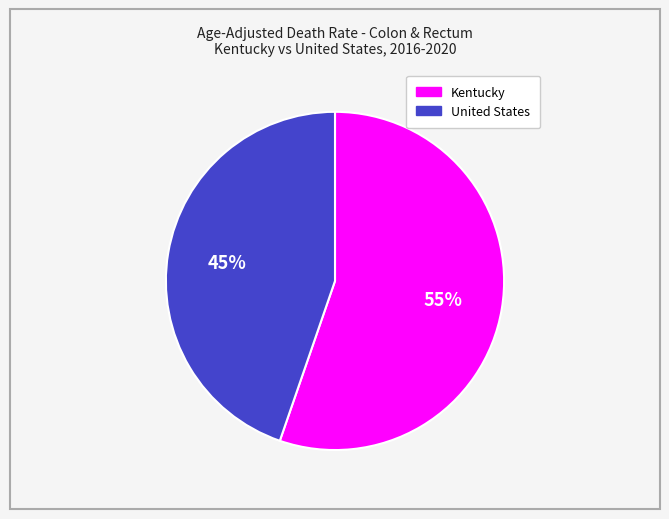

To the nearest percent, what is the average slice percentage?

50%